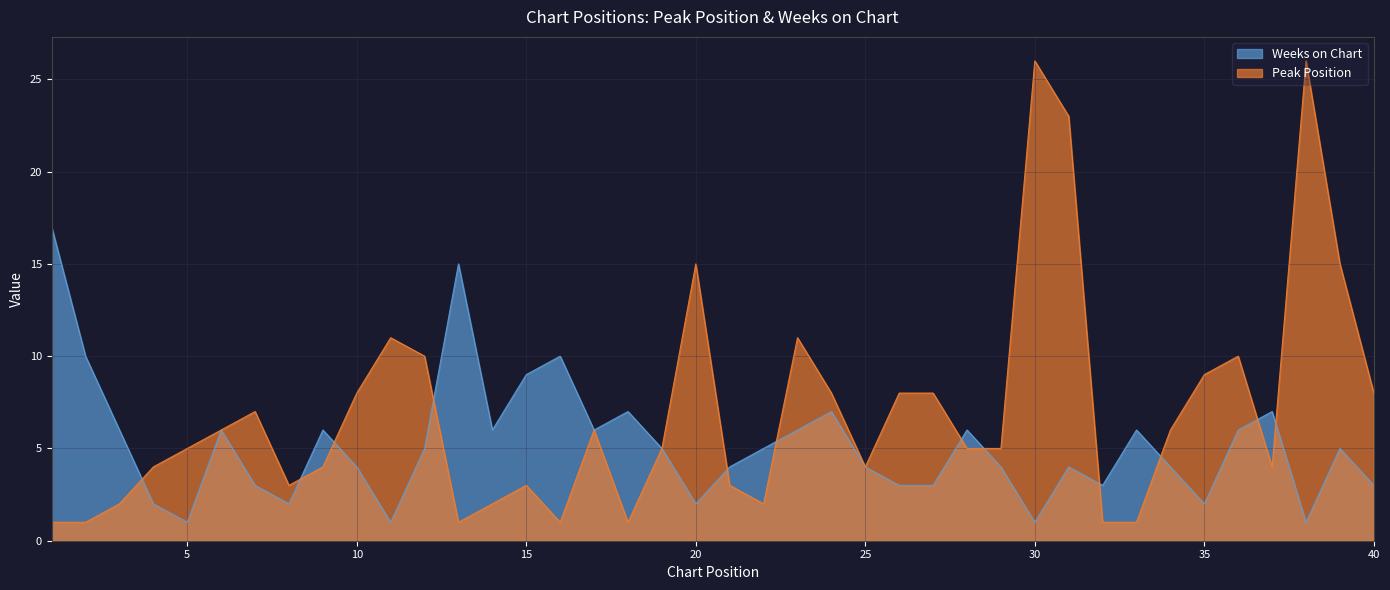

List the series in order of their overall mean, highest first.

Peak Position, Weeks on Chart